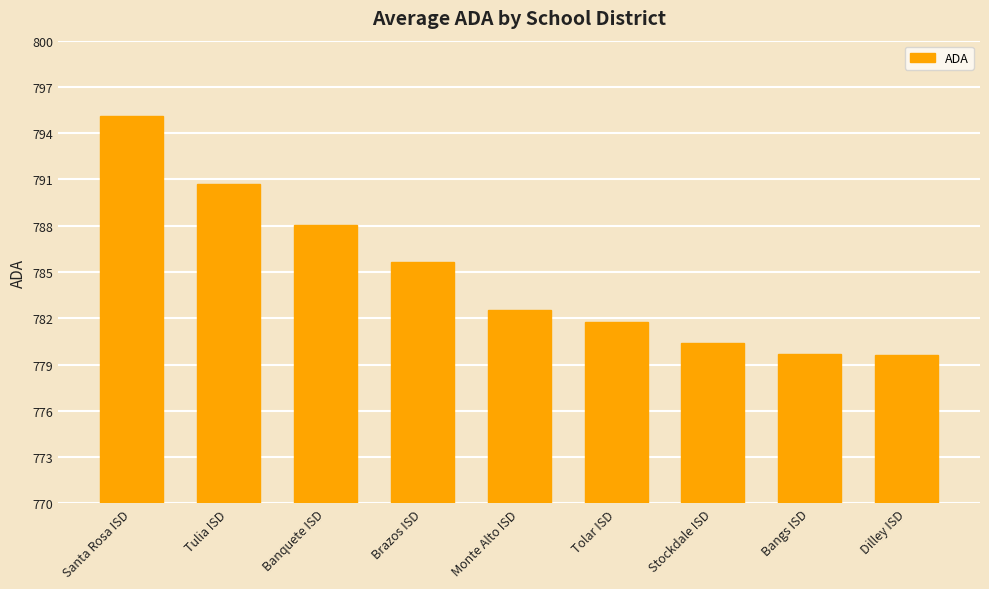

What is the label of the 3rd bar from the left?

Banquete ISD